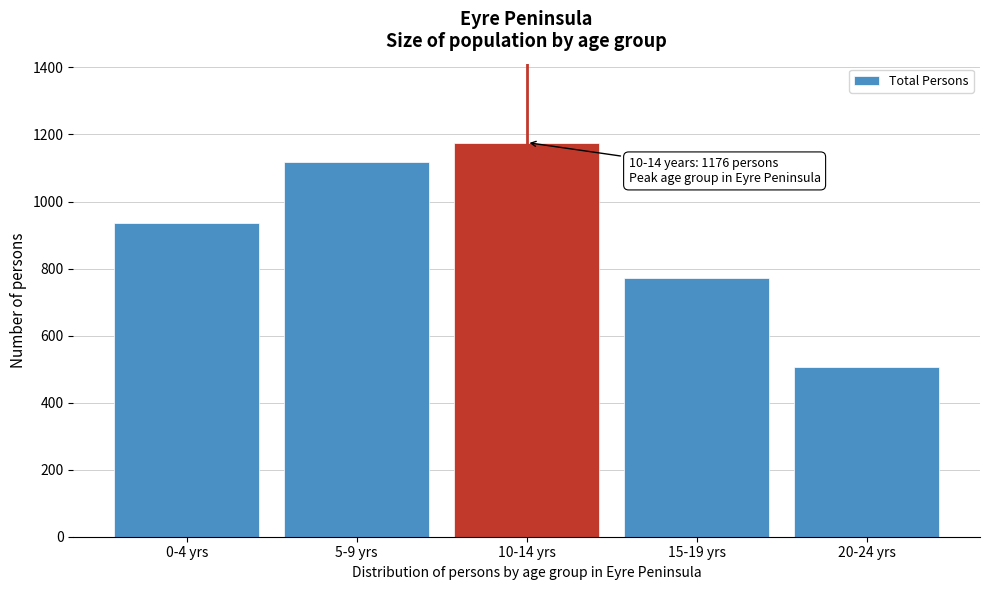

Reading left to right, what are all the values shown in this chart?

937	1117	1176	772	505